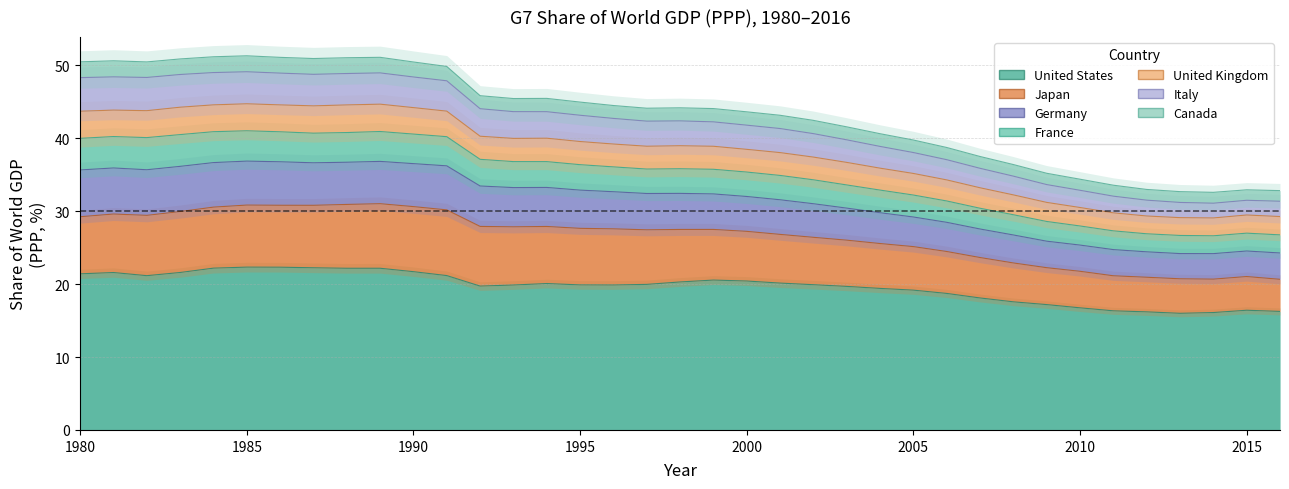

Which has a higher value, 2015 or 2013?

2015